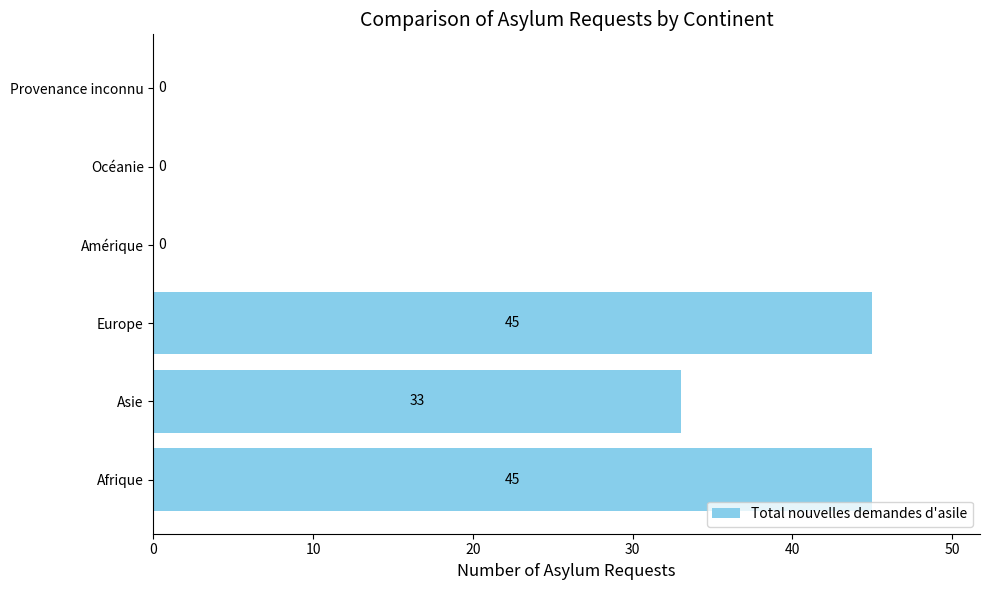

The value at Amérique is -31. True or false?

False